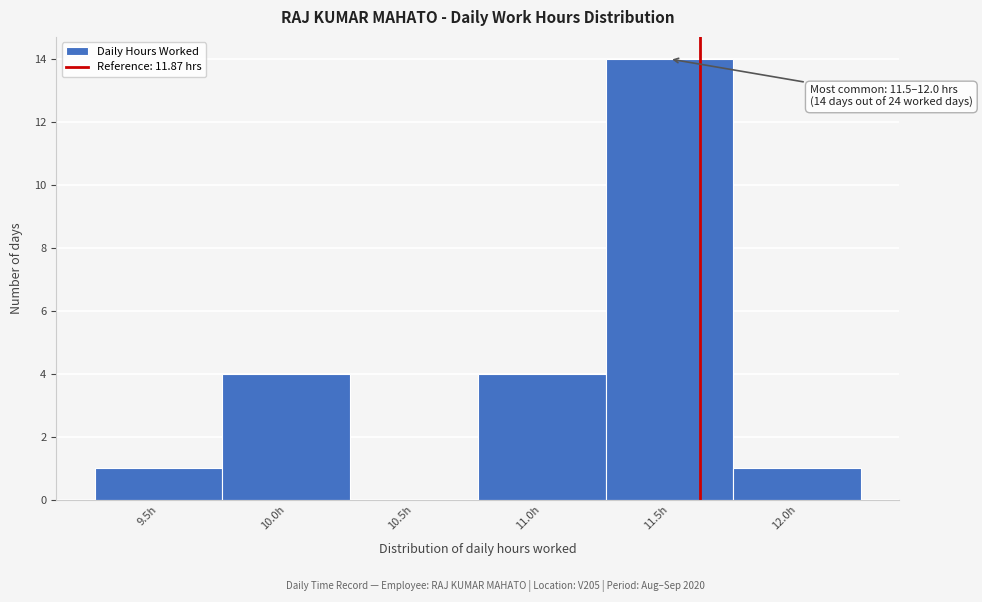

Reading left to right, what are all the values shown in this chart?

9.5h=1	10.0h=4	10.5h=0	11.0h=4	11.5h=14	12.0h=1